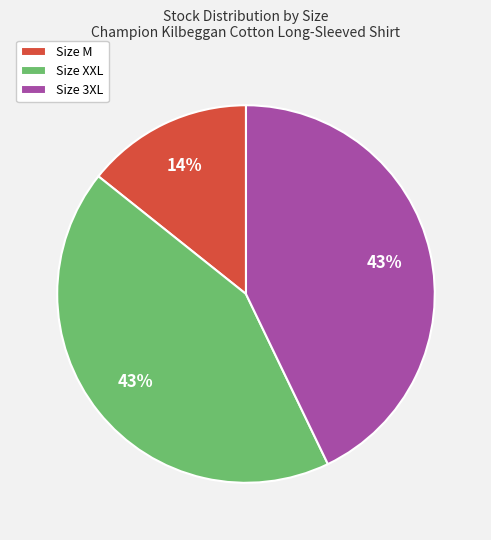

Count the number of slices in the pie.

3